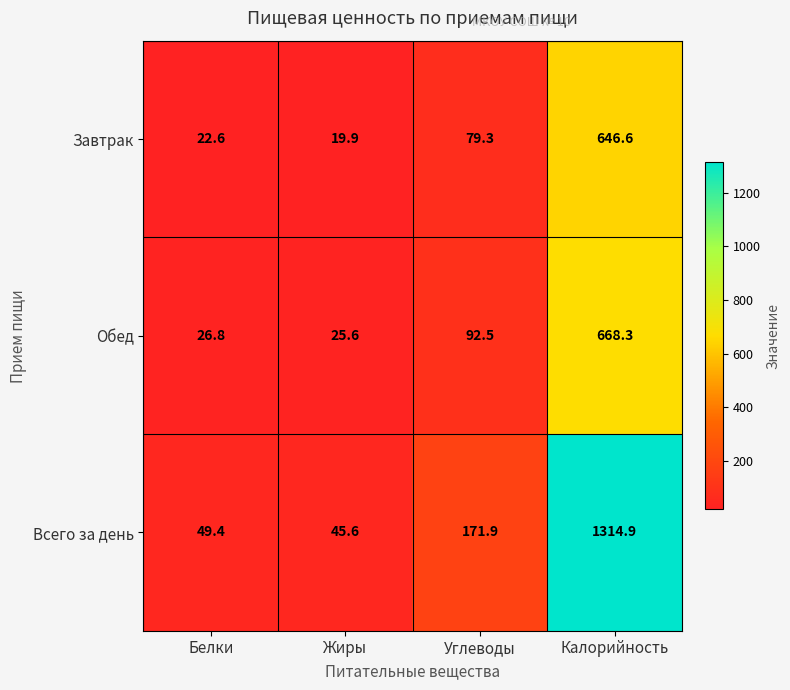

What is the greatest value displayed?

1314.9